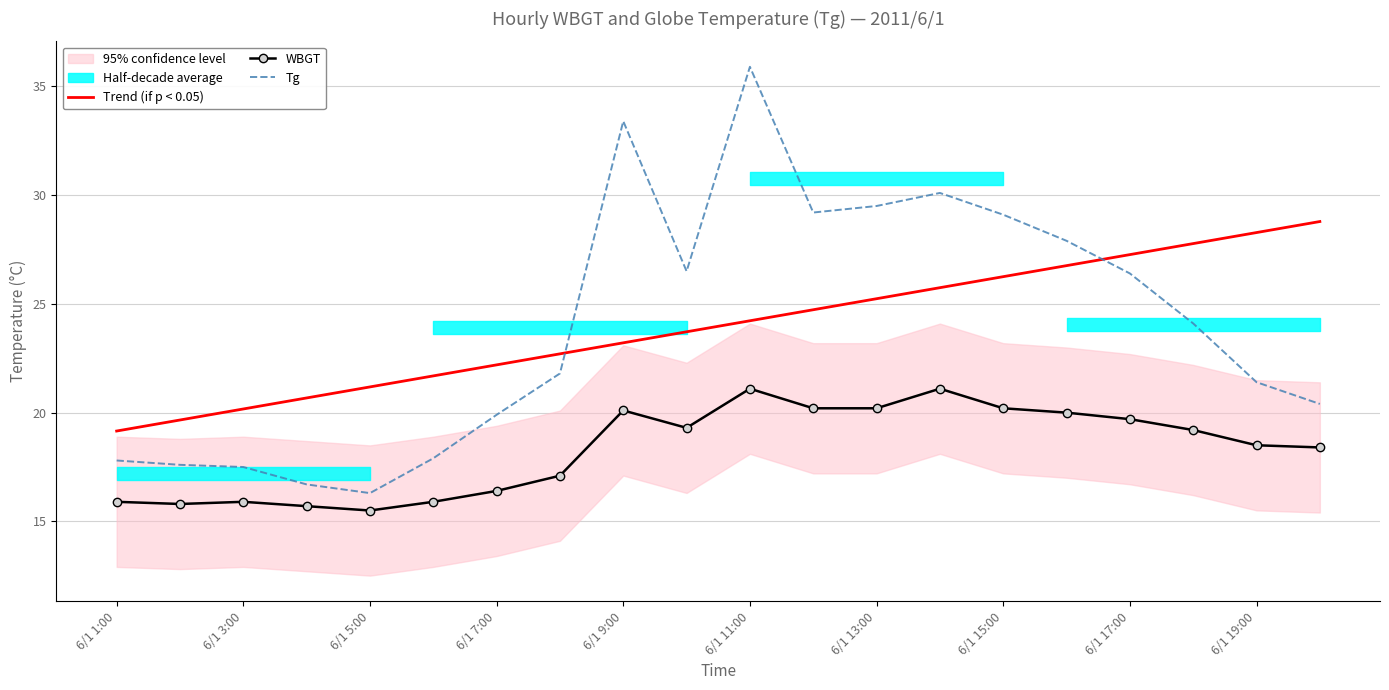

What is the maximum value for WBGT?

21.1